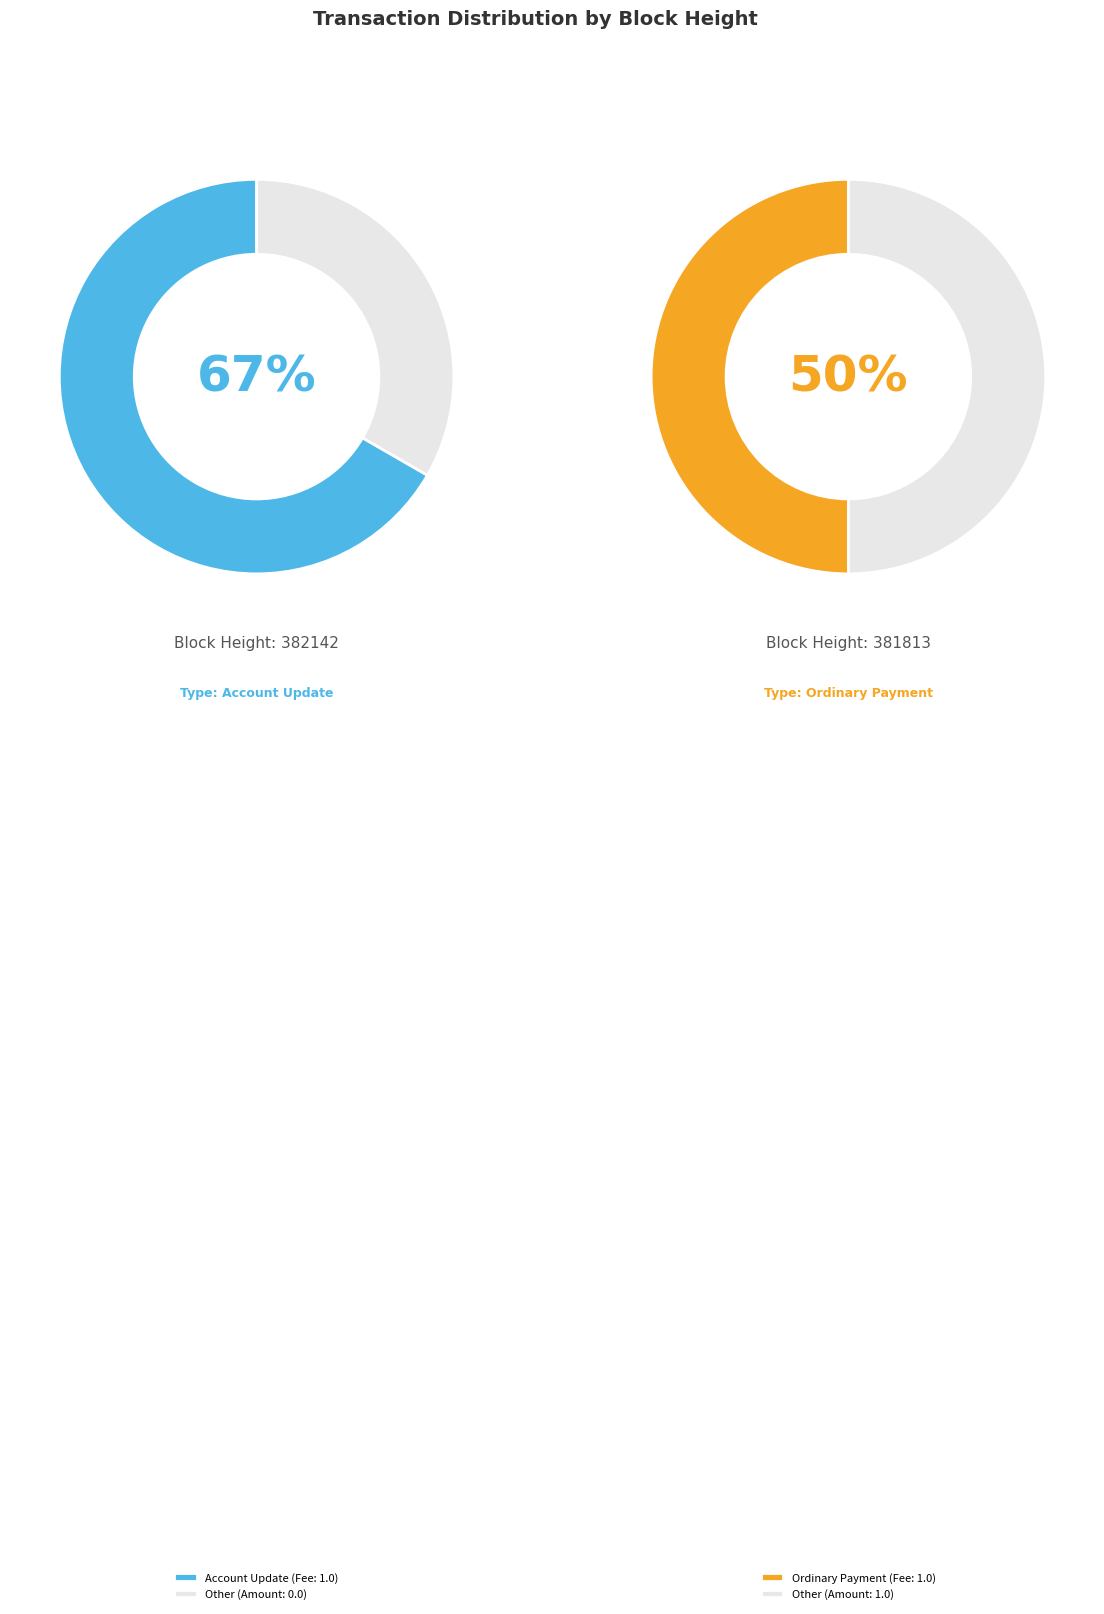

Is it true that 382142 is 63% of the pie?

False